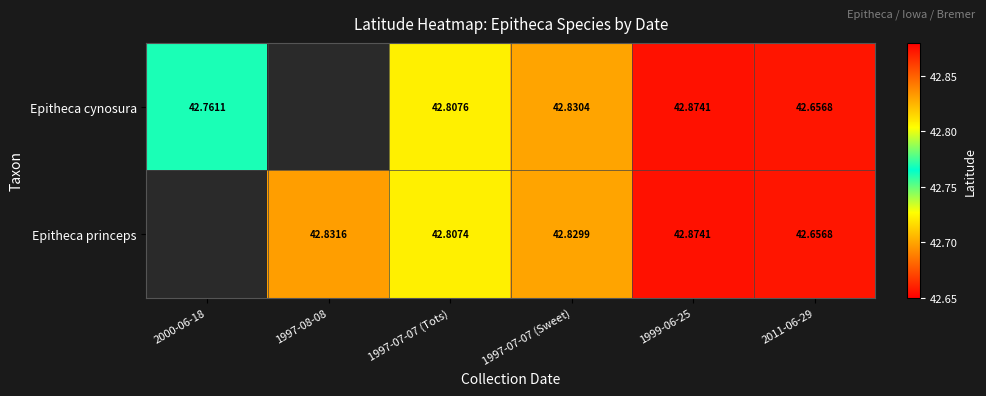

Is the value of Epitheca cynosura at 2011-06-29 greater than the value of Epitheca princeps at 1999-06-25?

No